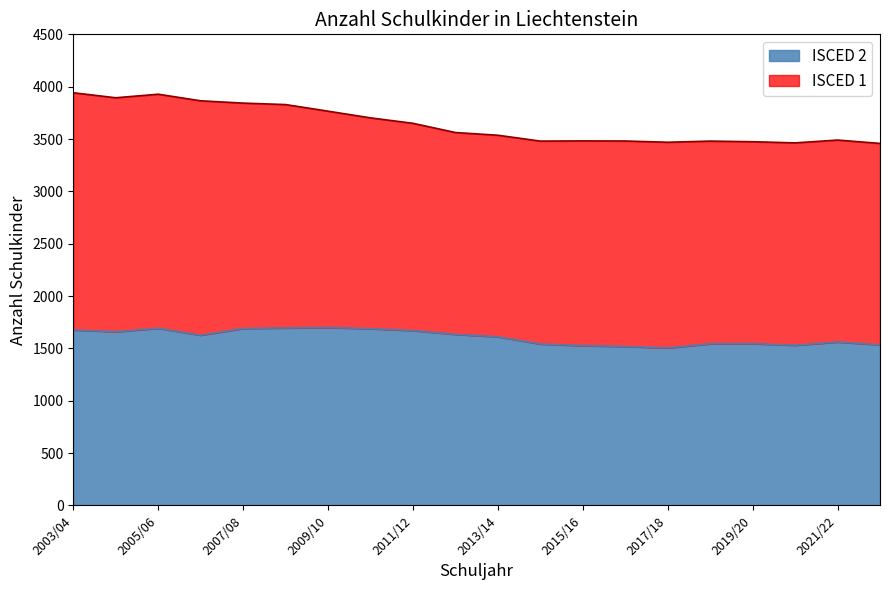

Which label corresponds to the largest value in the chart?

2009/10